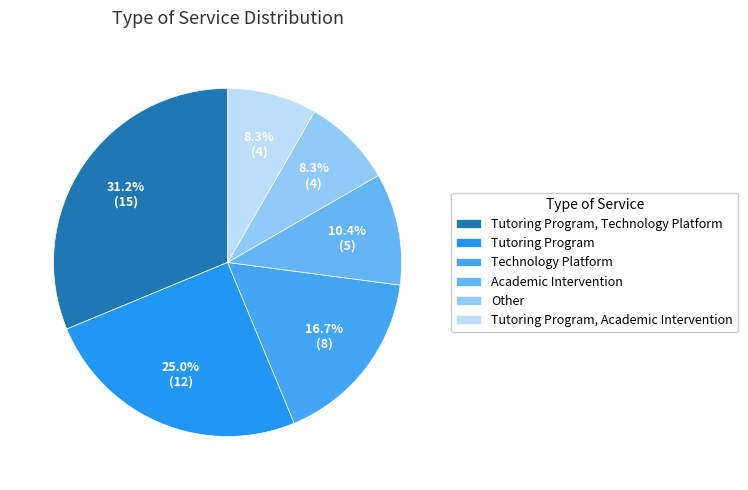

What percentage is the Tutoring Program, Academic Intervention slice, to the nearest percent?

8%